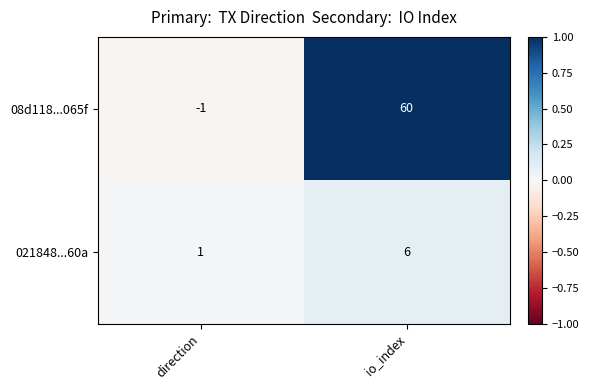

List the series in order of their overall mean, highest first.

08d118...065f, 021848...60a